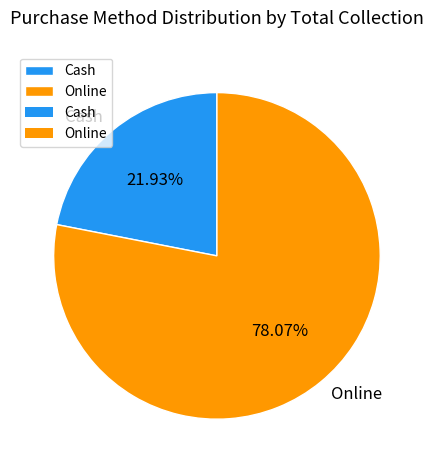

Which slice represents more than half of the pie?

Online